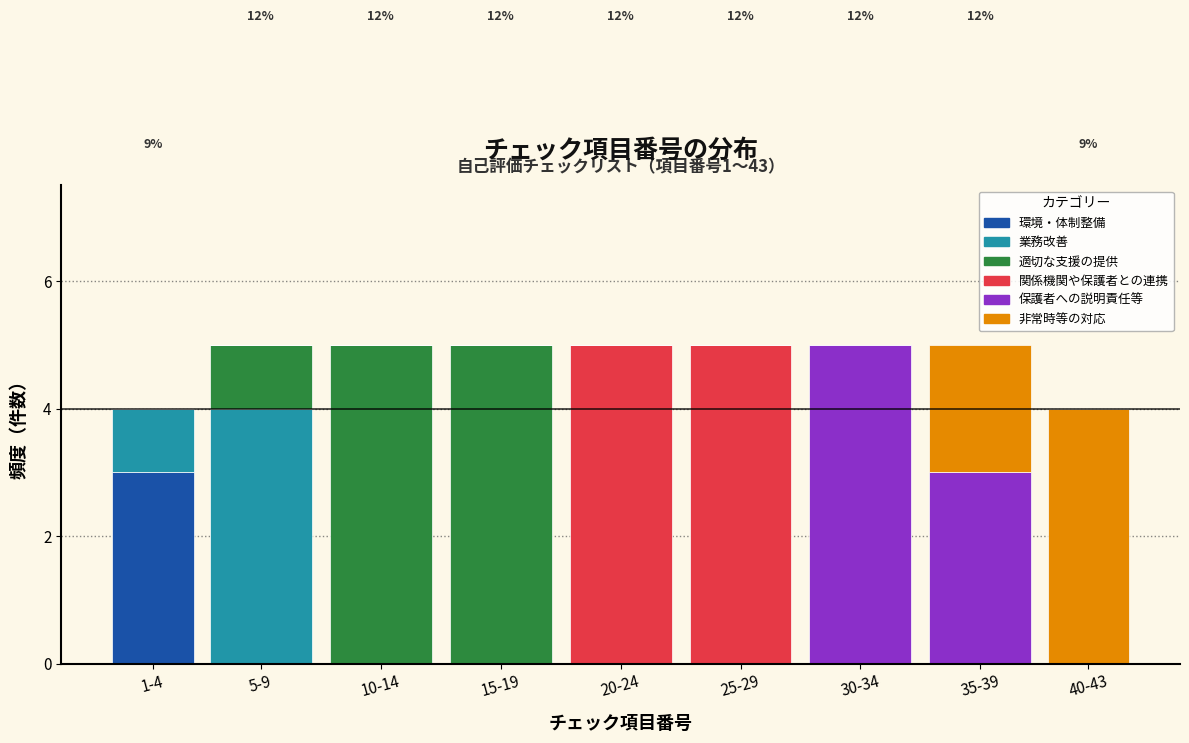

What is the maximum value for 環境・体制整備?

3